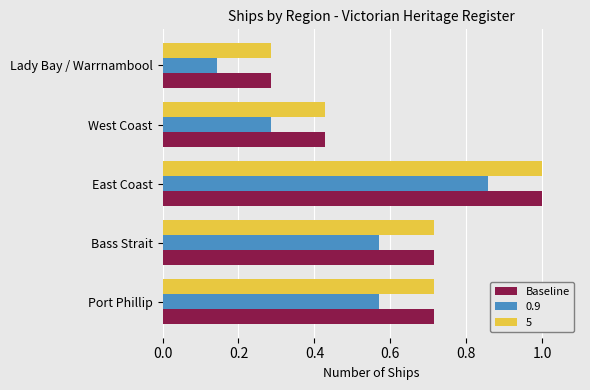

The 0.9 series shows 0.2 at Port Phillip. True or false?

False